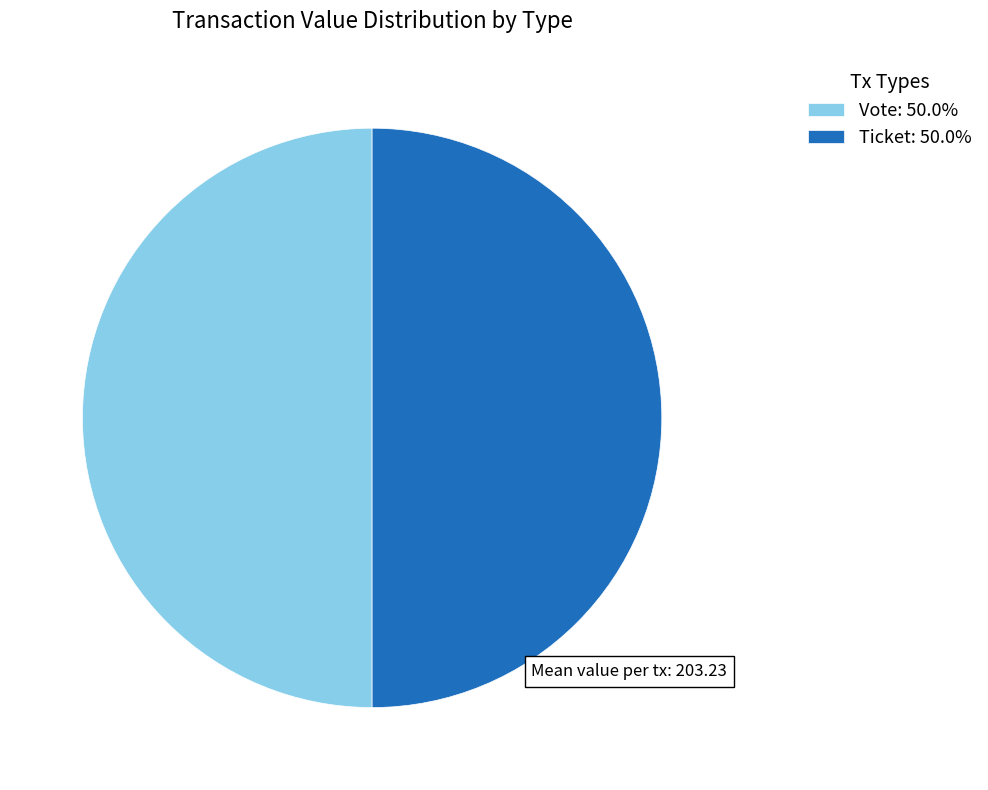

Approximately how many times larger is the value at Vote: 50.0% compared to Ticket: 50.0%?

1.0